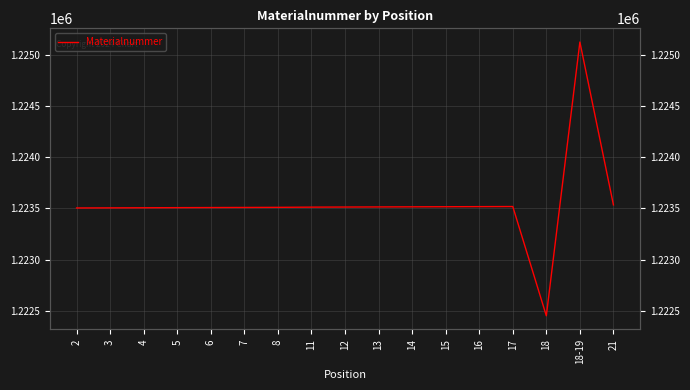

List the labels in order of value, largest first.

18-19, 21, 17, 16, 15, 14, 13, 12, 11, 8, 7, 6, 5, 4, 3, 2, 18